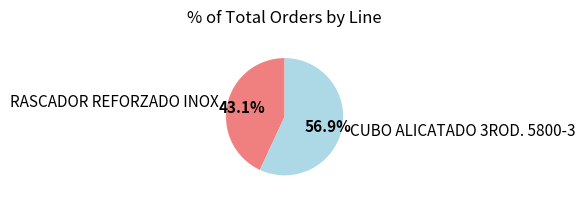

What is the largest slice in the pie chart?

CUBO ALICATADO 3ROD. 5800-3